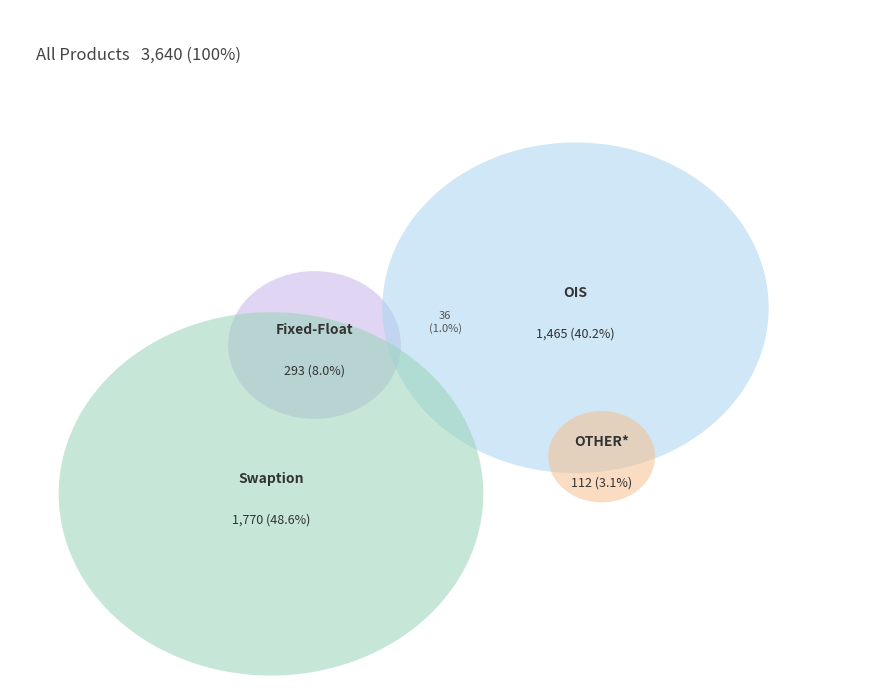

Count the number of slices in the pie.

4